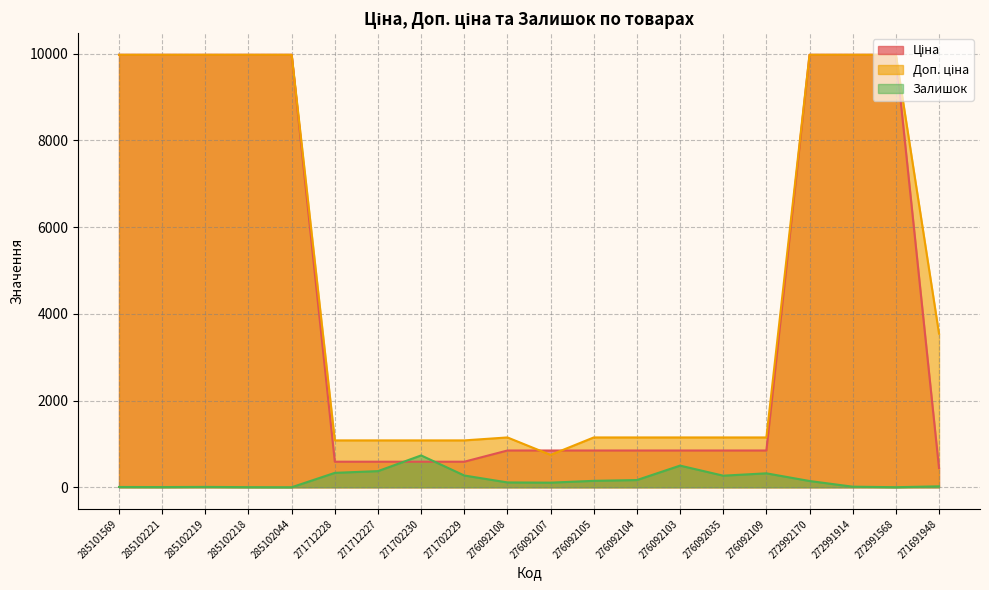

Where is the first local maximum for Доп. ціна?

276092108